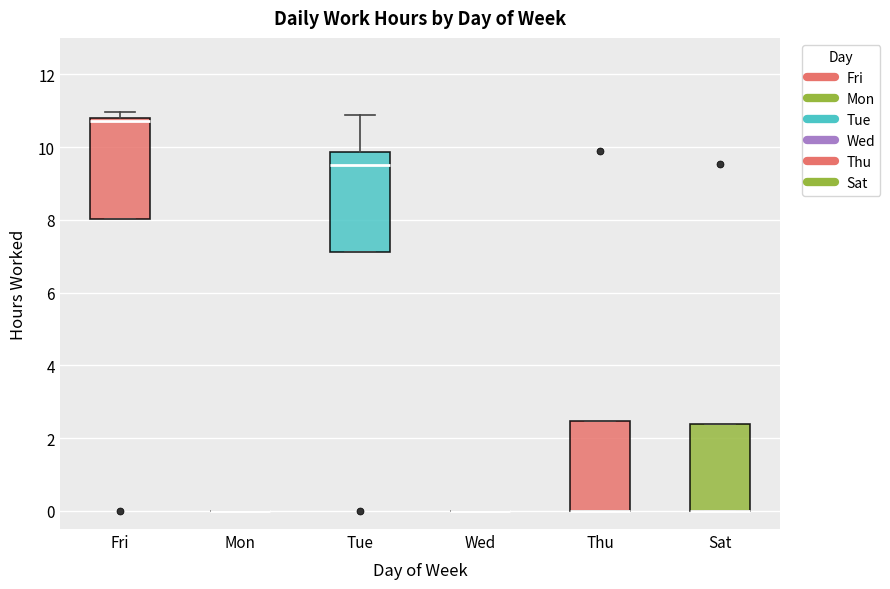

Reading left to right, transcribe this box plot: for each box, give where its median line is, the range the box spans, and where its two whiskers end, as read against the y-axis. The values are not printed on the chart, so give them approximately, as read against the axis.

Fri: median 10.8 (just below the box's upper edge), box 8.0 to 10.8, whiskers 8.0 to 11.0
Mon: box collapsed to a line at 0.0, whiskers 0.0 to 0.0
Tue: median 9.6, box 7.2 to 9.8, whiskers 7.2 to 10.8
Wed: box collapsed to a line at 0.0, whiskers 0.0 to 0.0
Thu: median 0.0 (drawn on the box's lower edge), box 0.0 to 2.4, whiskers 0.0 to 2.4
Sat: median 0.0 (drawn on the box's lower edge), box 0.0 to 2.4, whiskers 0.0 to 2.4